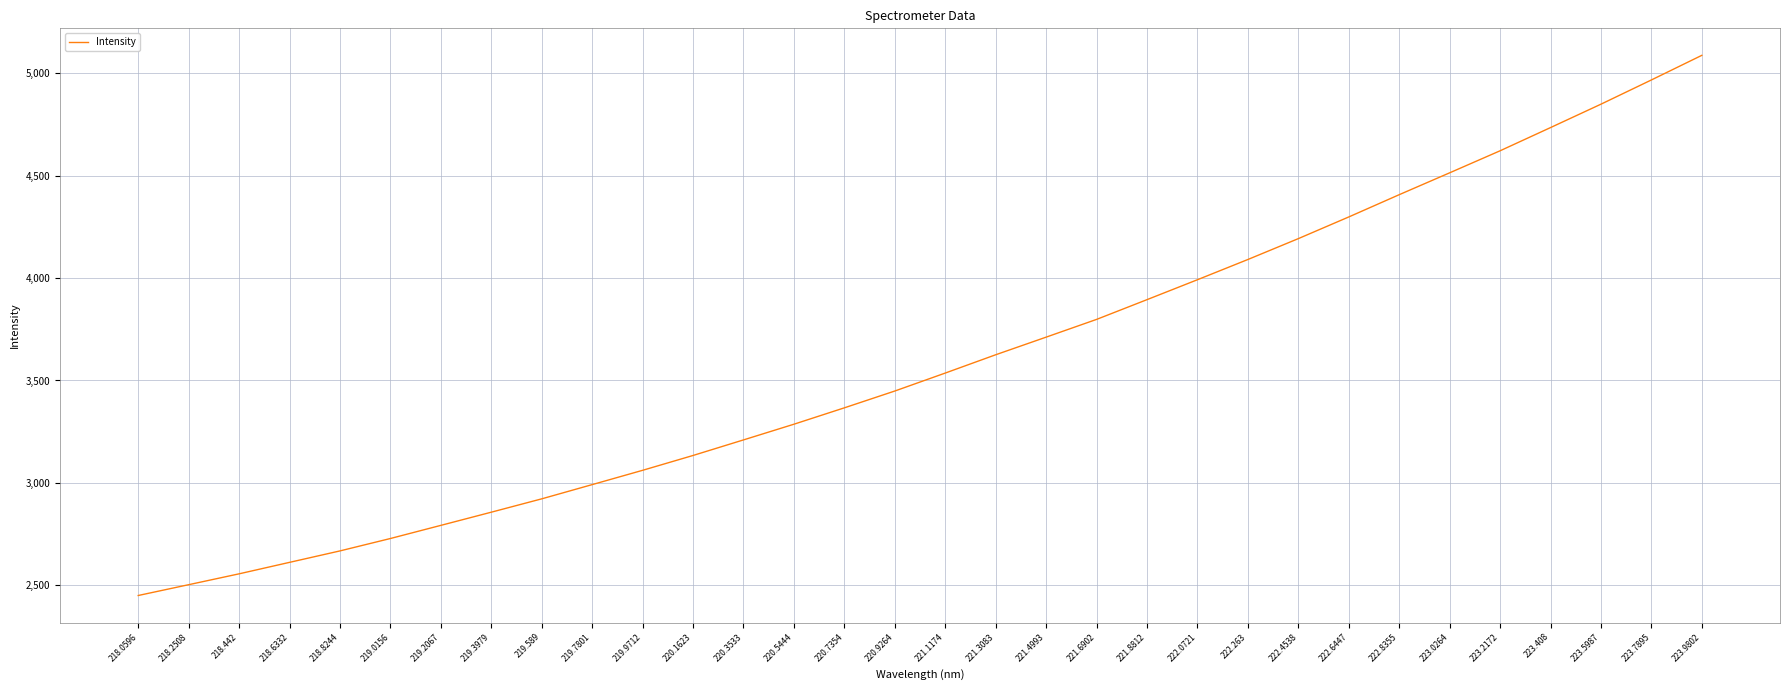

What value does the data have at 220.7354?

3366.4